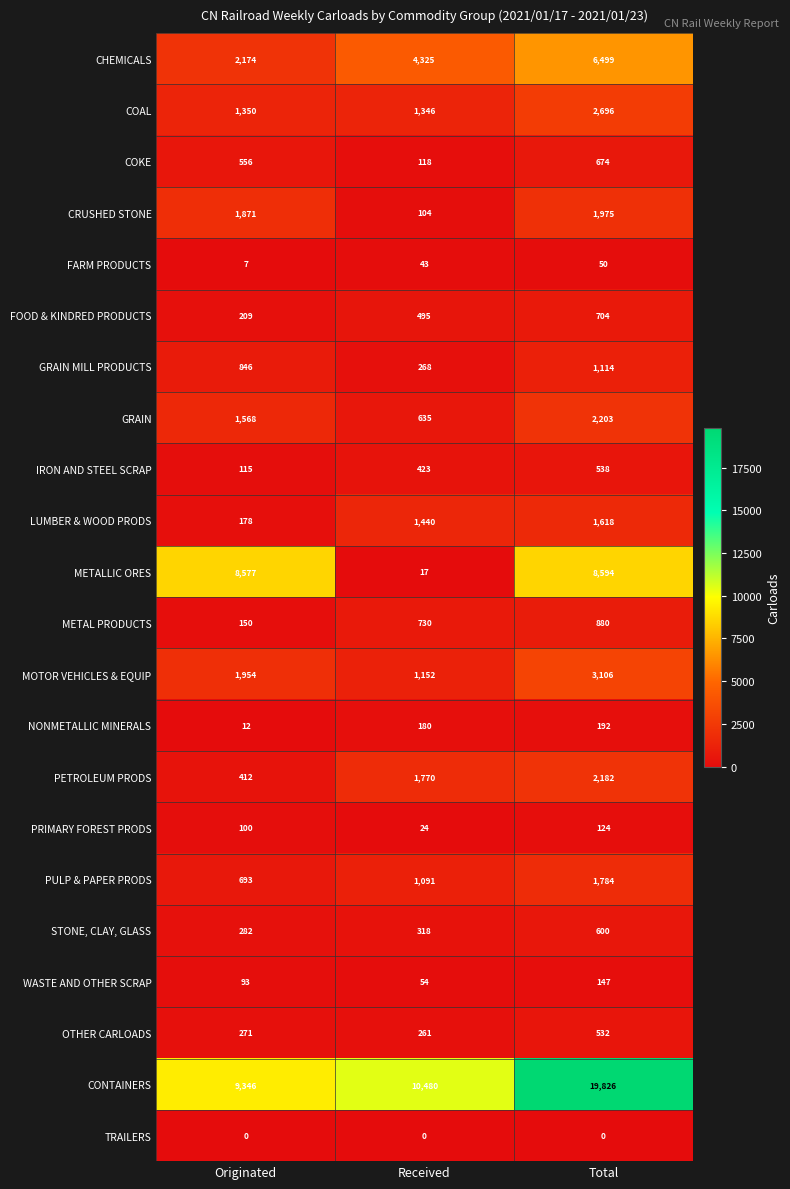

What is the total value across all series at Received?

25274